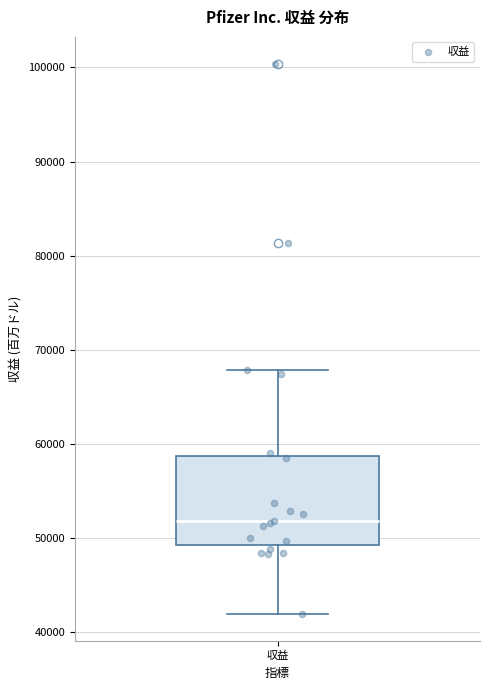

Transcribe this box plot: give where the median line is, the range the box spans, and where the two whiskers end, as read against the y-axis. The values are not printed on the chart, so give them approximately, as read against the axis.

median 52000, box 49000 to 59000, whiskers 42000 to 68000